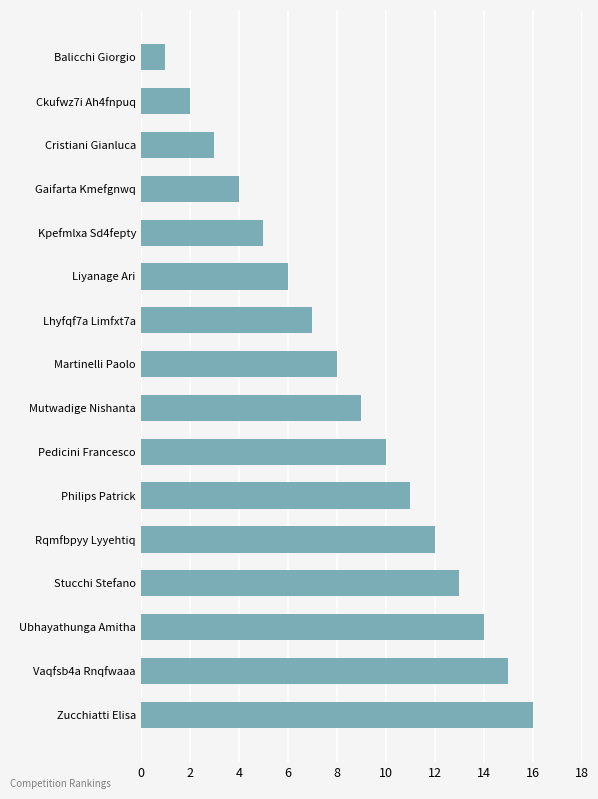

List the labels in order of value, largest first.

Zucchiatti Elisa, Vaqfsb4a Rnqfwaaa, Ubhayathunga Amitha, Stucchi Stefano, Rqmfbpyy Lyyehtiq, Philips Patrick, Pedicini Francesco, Mutwadige Nishanta, Martinelli Paolo, Lhyfqf7a Limfxt7a, Liyanage Ari, Kpefmlxa Sd4fepty, Gaifarta Kmefgnwq, Cristiani Gianluca, Ckufwz7i Ah4fnpuq, Balicchi Giorgio